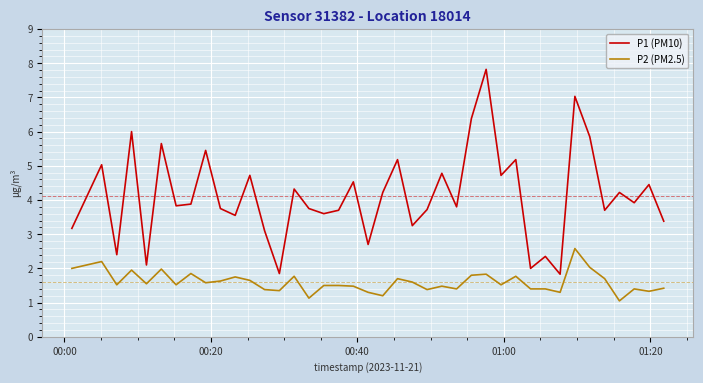

Which series has the widest spread of values?

P1 (PM10)